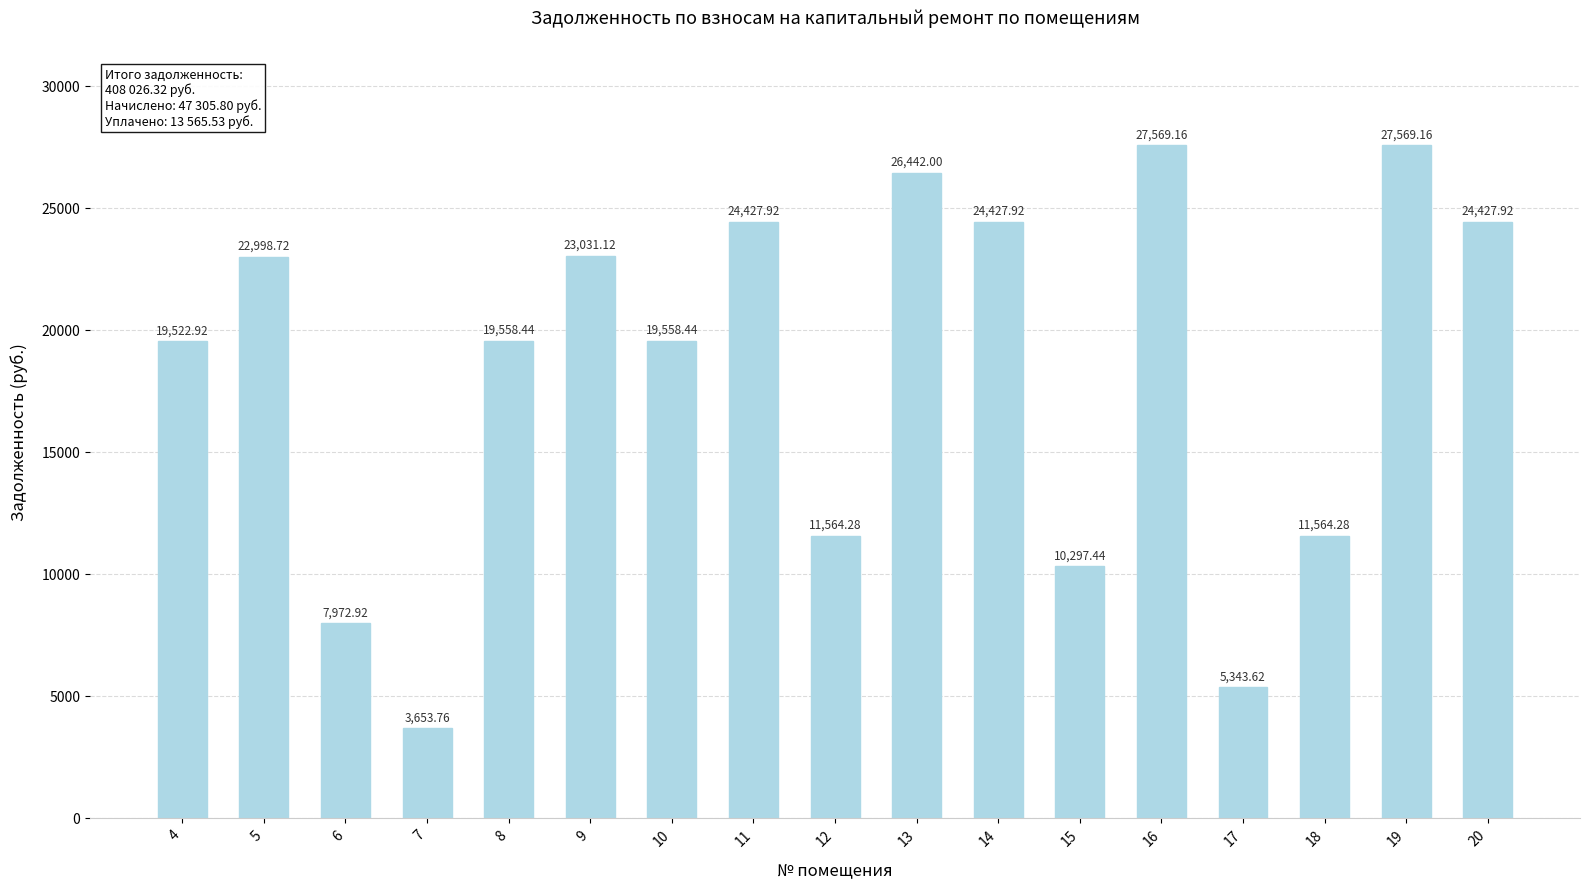

Which label corresponds to the smallest value in the chart?

7